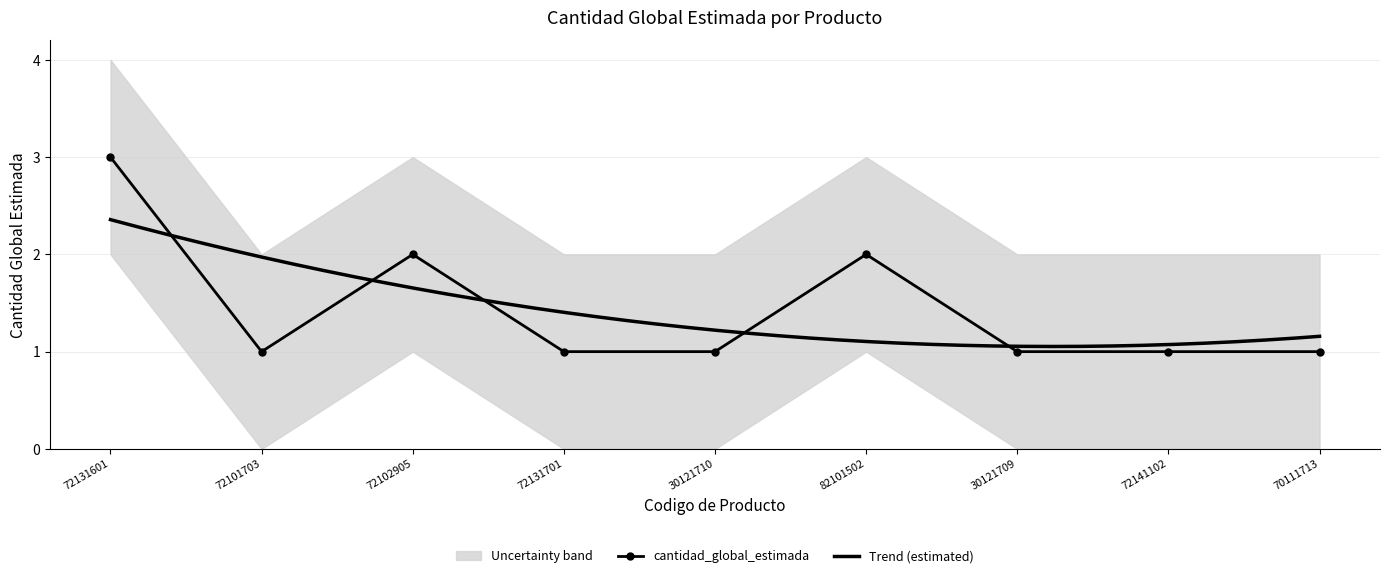

The cantidad_global_estimada series shows 2 at 70111713. True or false?

False